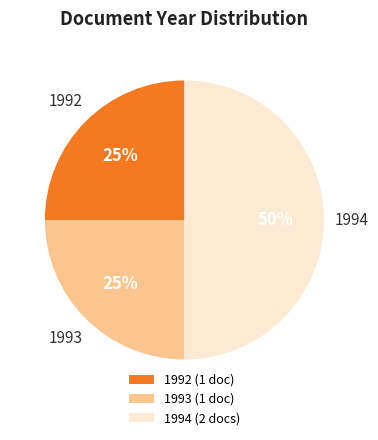

Count the number of slices in the pie.

3